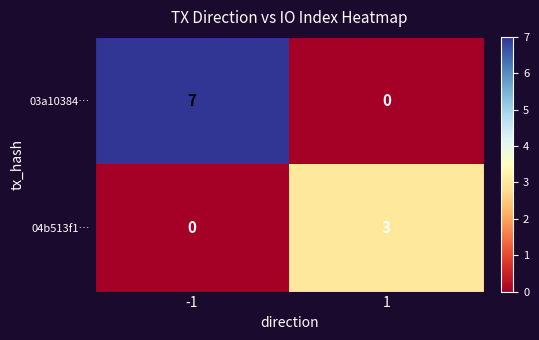

Rank the series at 1 from highest to lowest value.

04b513f1…, 03a10384…